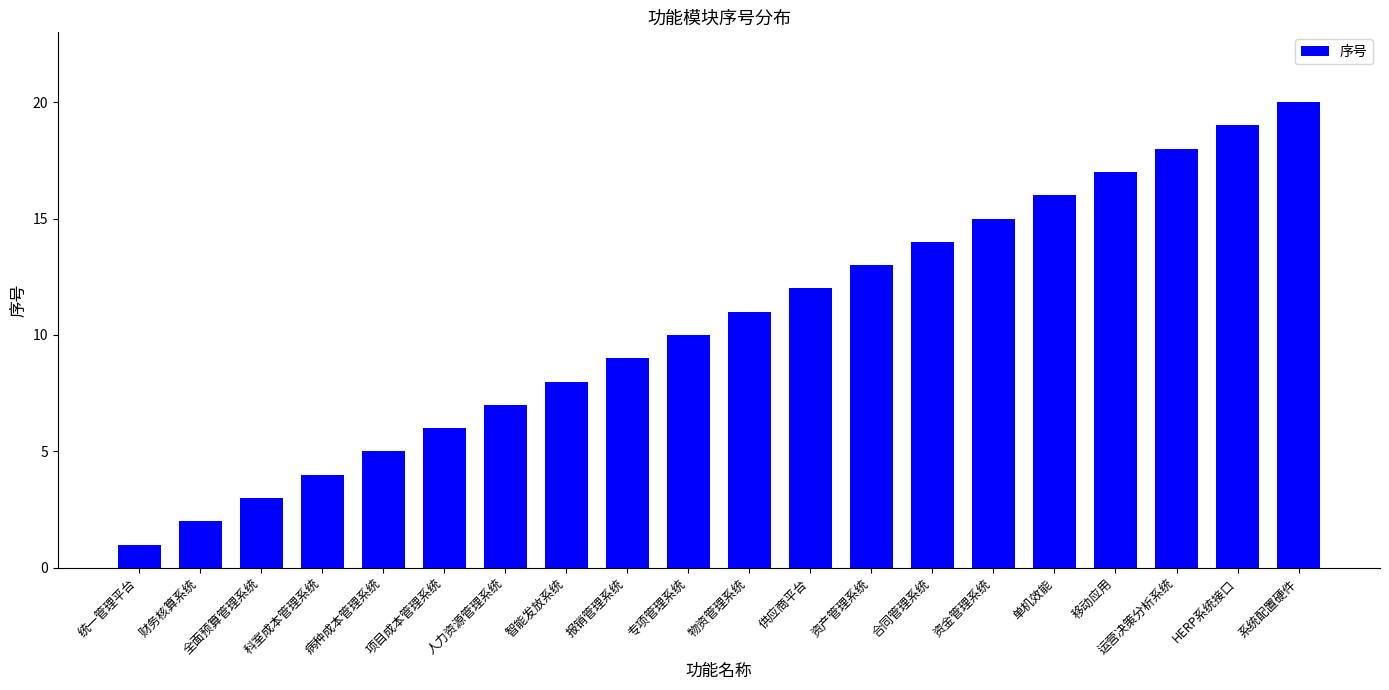

Which label corresponds to the largest value in the chart?

系统配置硬件